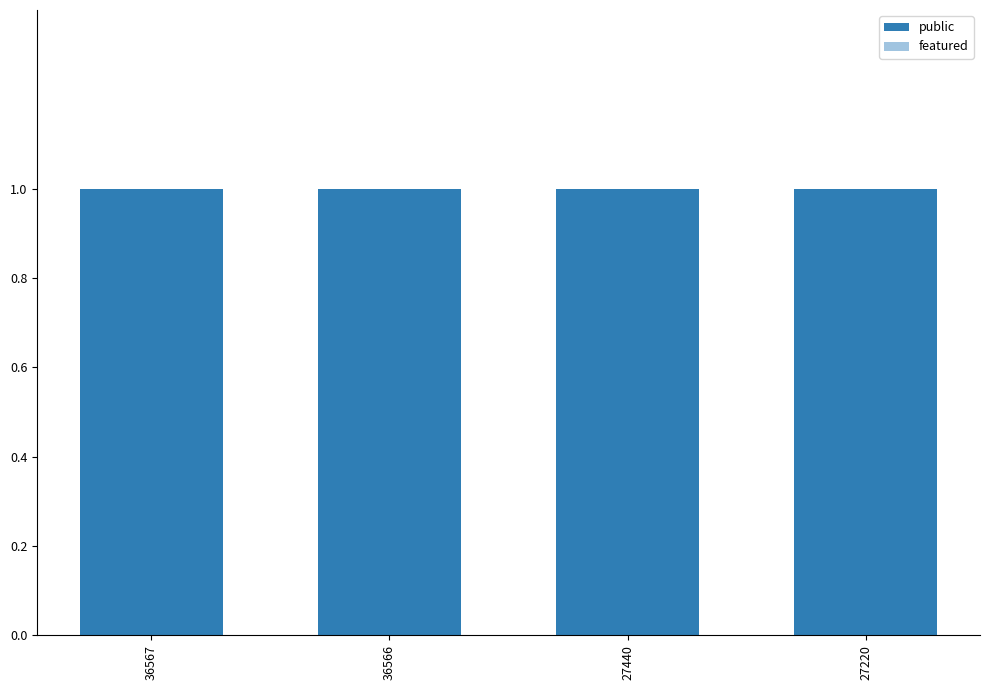

How many series are shown in this chart?

2